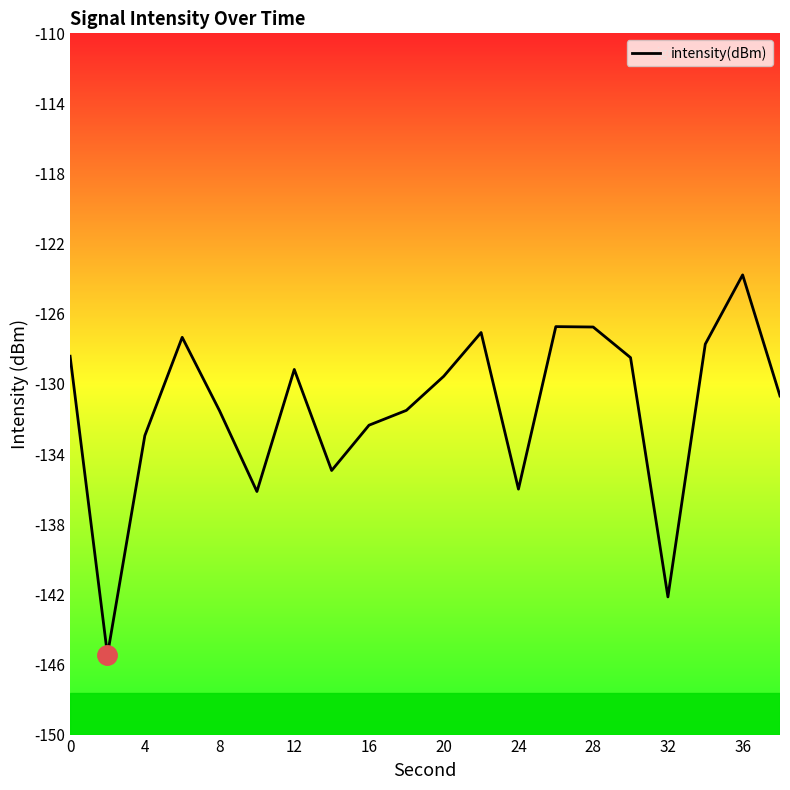

True or false: the data has more than 0 interior local peaks.

True